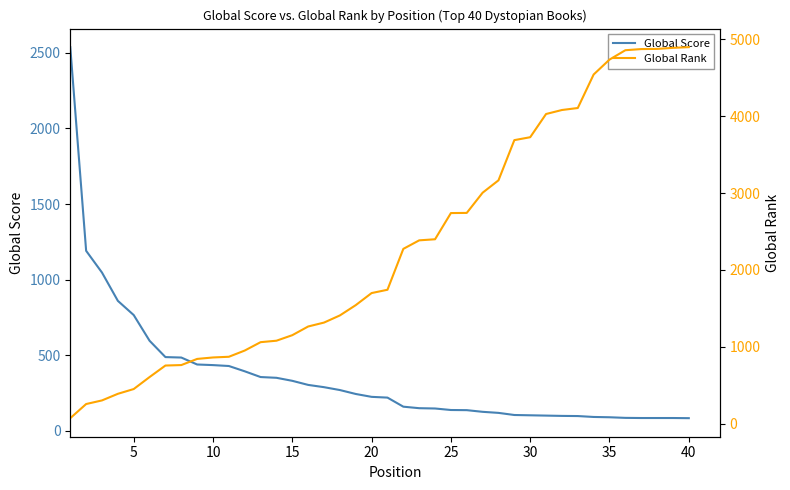

How many lines are shown in the chart?

2